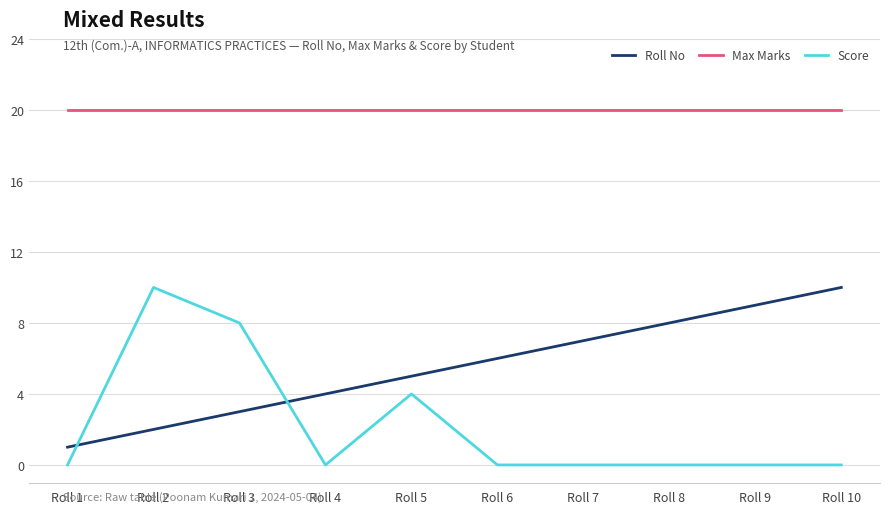

Reading left to right, what are all the values shown in this chart?

Roll No: Roll 1=1	Roll 2=2	Roll 3=3	Roll 4=4	Roll 5=5	Roll 6=6	Roll 7=7	Roll 8=8	Roll 9=9	Roll 10=10
Max Marks: Roll 1=20	Roll 2=20	Roll 3=20	Roll 4=20	Roll 5=20	Roll 6=20	Roll 7=20	Roll 8=20	Roll 9=20	Roll 10=20
Score: Roll 1=0	Roll 2=10	Roll 3=8	Roll 4=0	Roll 5=4	Roll 6=0	Roll 7=0	Roll 8=0	Roll 9=0	Roll 10=0